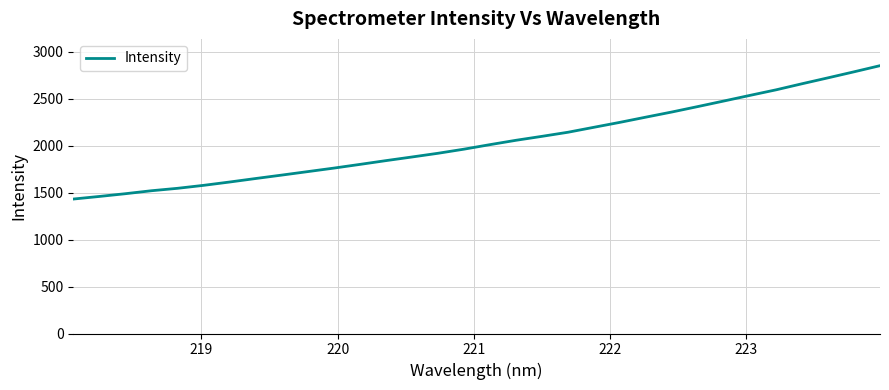

What is the maximum value shown in the chart?

2849.6